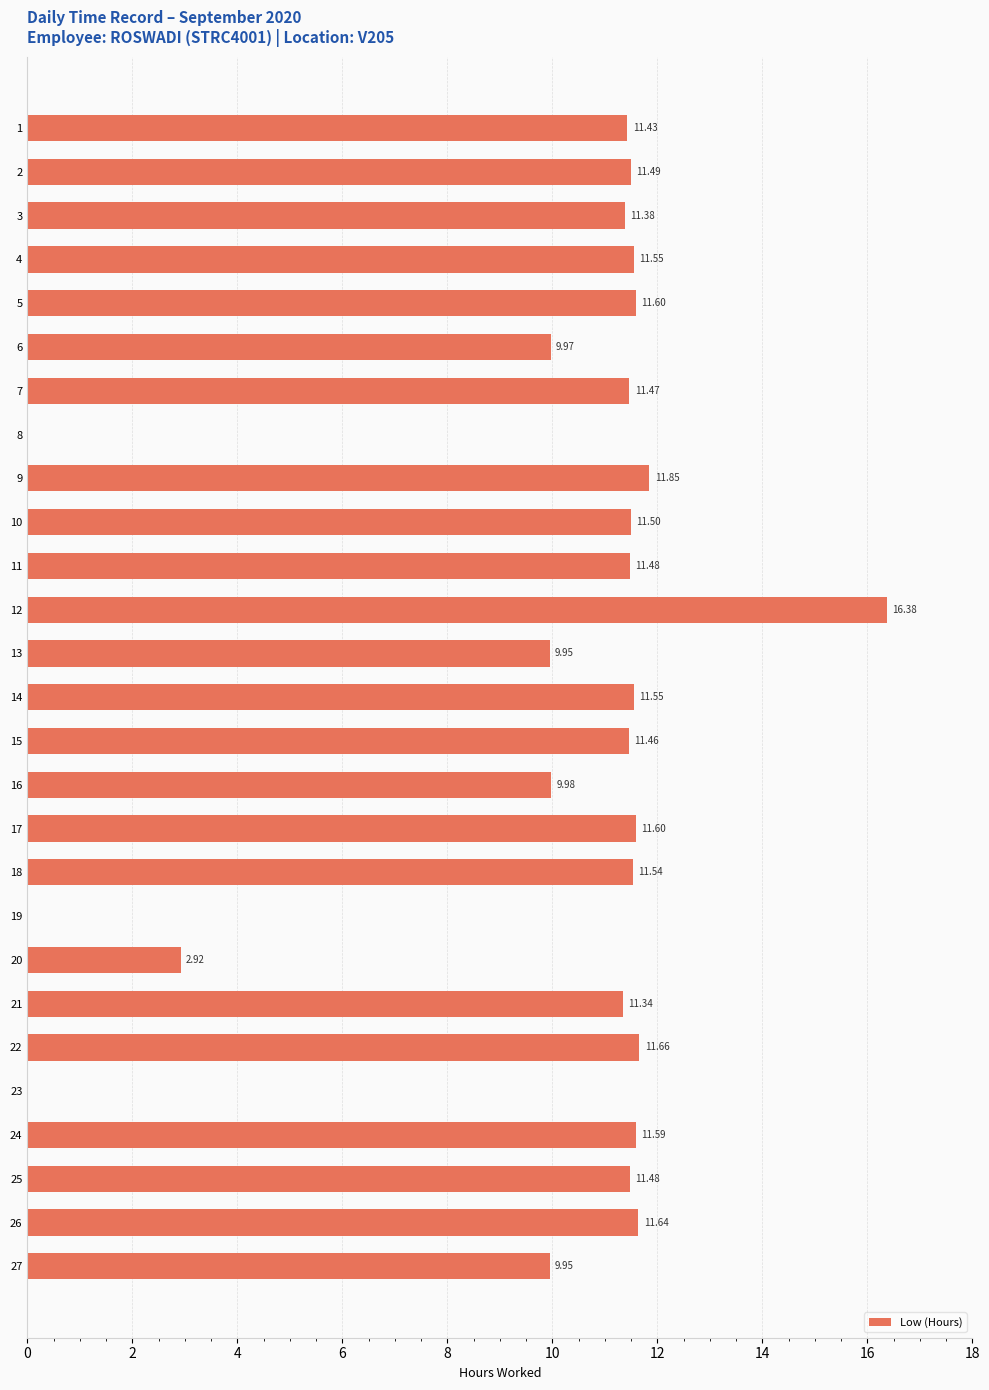

What is the approximate value at 6?

10.0